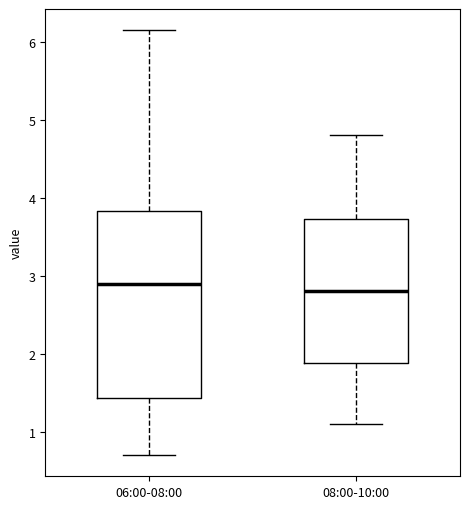

Where is the upper edge of the box for 08:00-10:00 on the y-axis? The values are not printed on the chart, so give them approximately, as read against the axis.

3.7